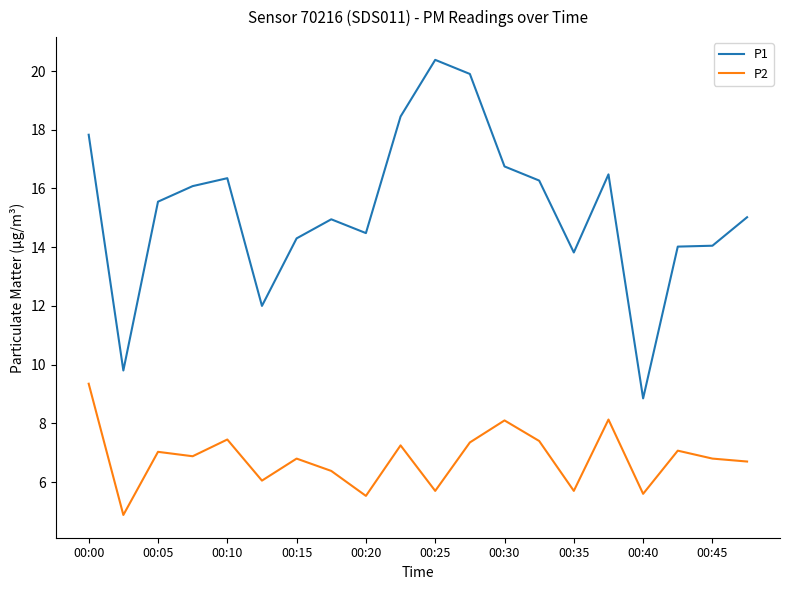

What is the average value of the P1 series?

15.3